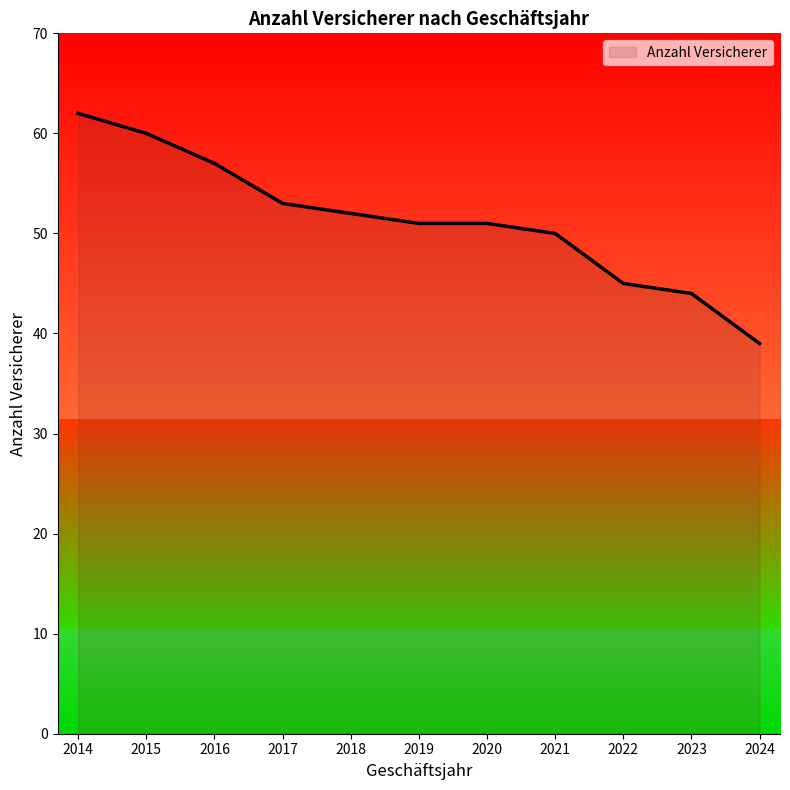

Rank the categories by value from lowest to highest.

2024, 2023, 2022, 2021, 2019, 2020, 2018, 2017, 2016, 2015, 2014